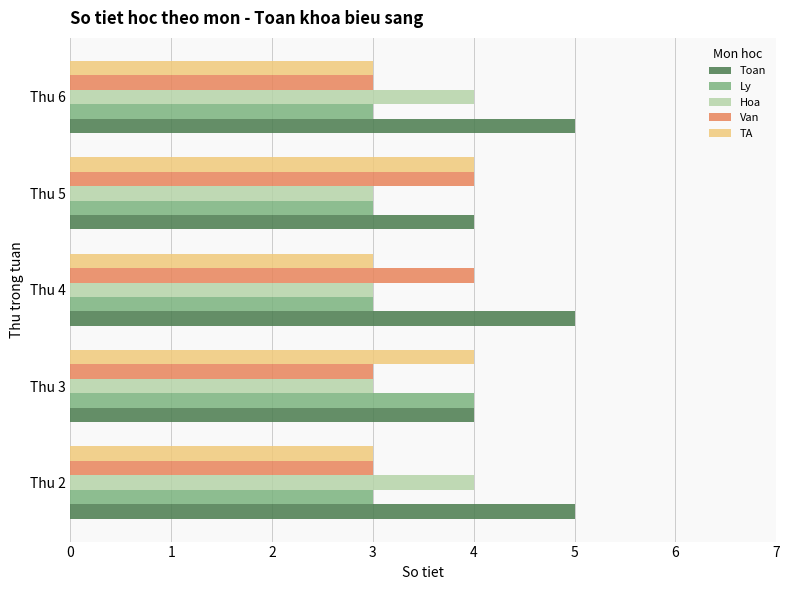

What is the average value of the Hoa series?

3